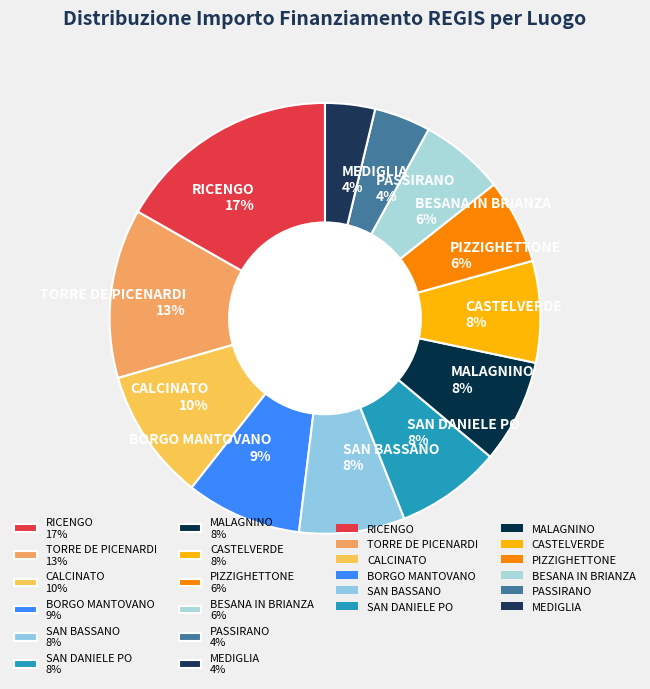

Do PASSIRANO 4% and CASTELVERDE 8% together represent more than half of the pie?

No